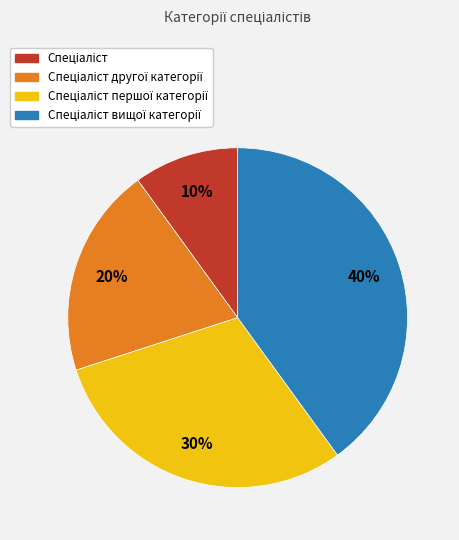

Does any single category account for the majority?

No